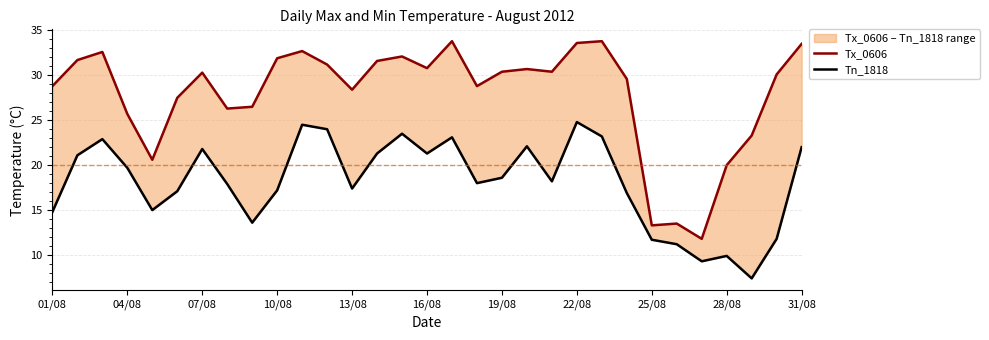

The value of Tx_0606 at 29 is 48.9. True or false?

False